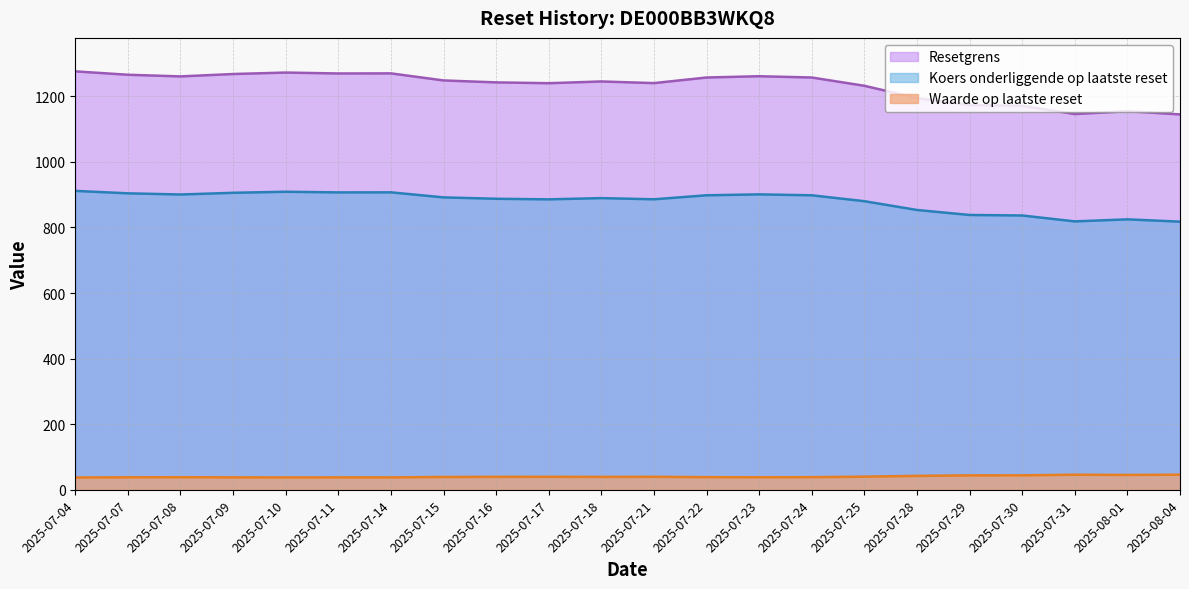

Count the number of categories in the chart.

22